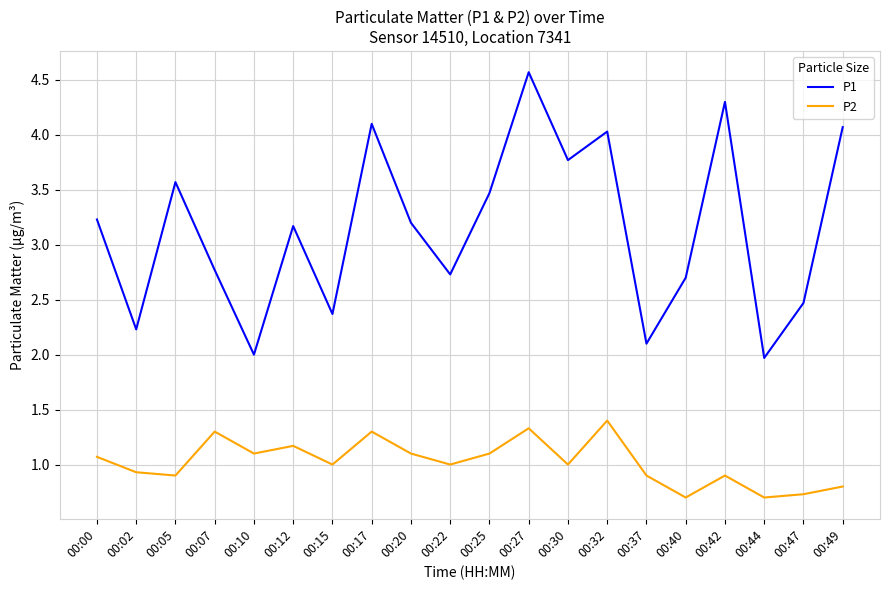

Rank the series by their average value, from highest to lowest.

P1, P2